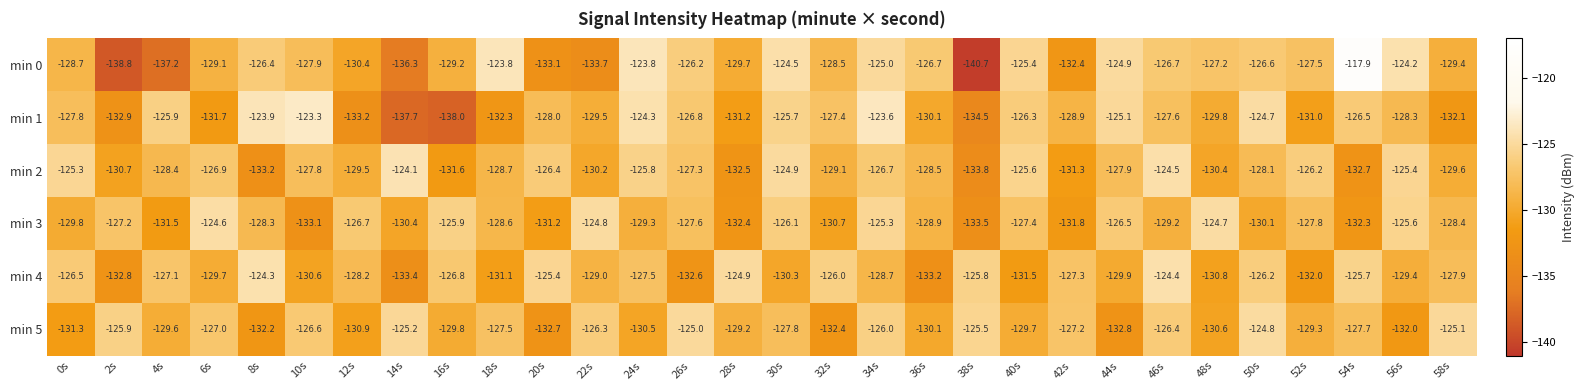

How many categories are shown in the chart?

30